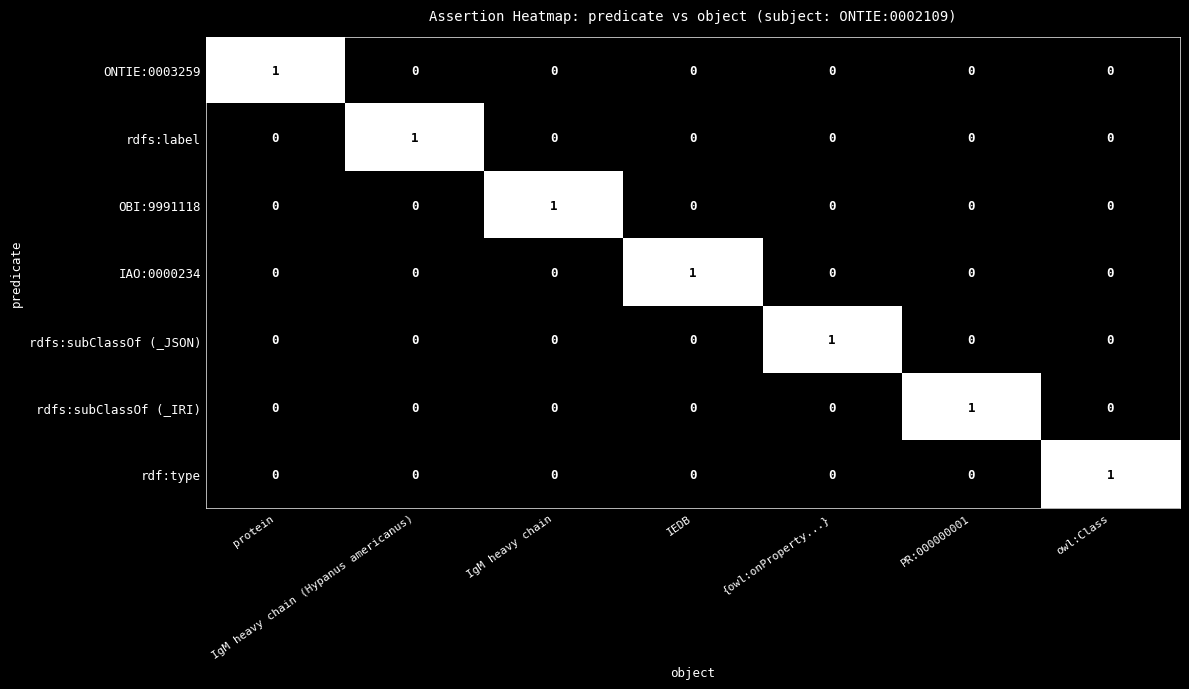

True or false: rdf:type has a value of 0 at PR:000000001.

True